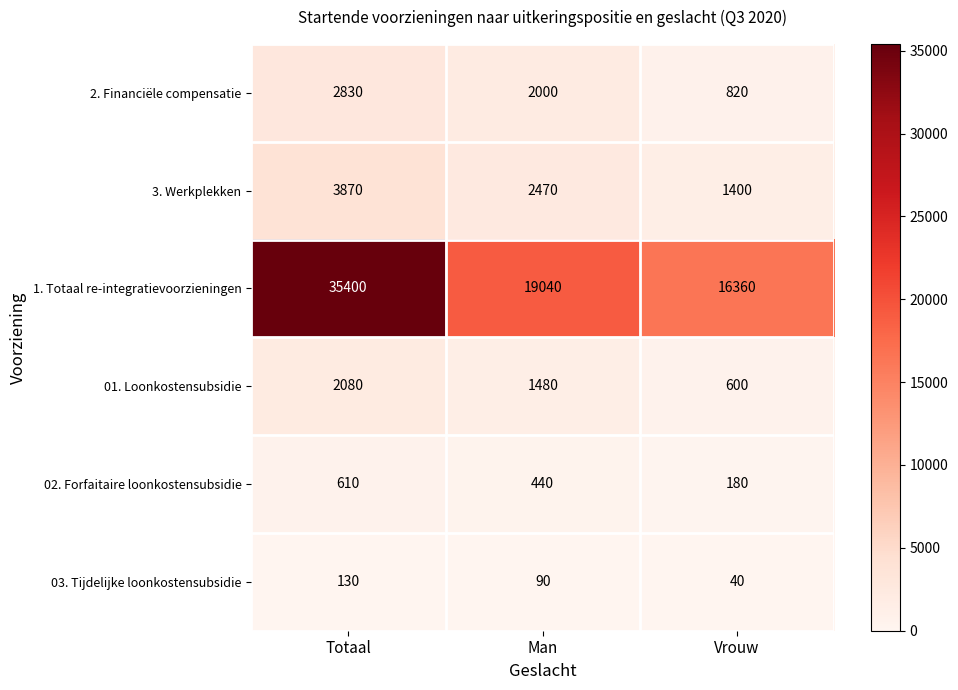

Between Totaal and Man, which series saw the biggest shift?

1. Totaal re-integratievoorzieningen